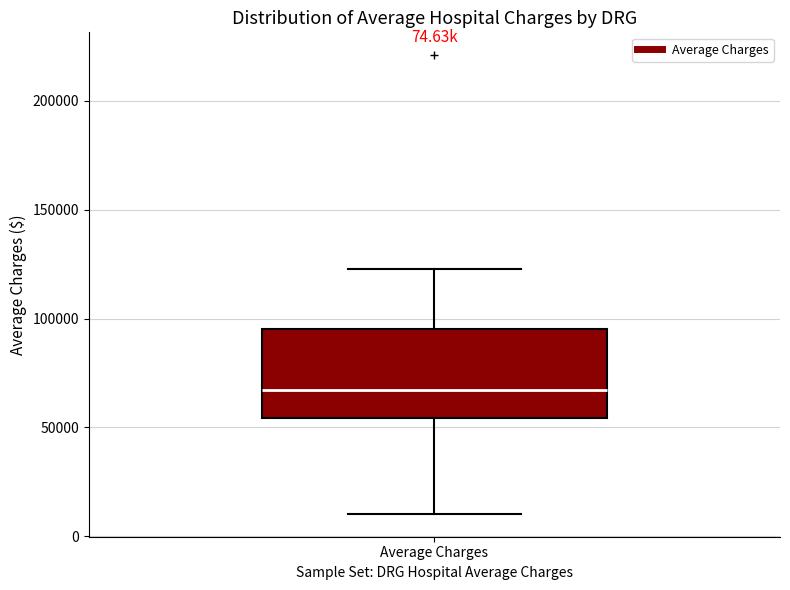

Where does the lower whisker of the box for Average Charges end on the y-axis? The values are not printed on the chart, so give them approximately, as read against the axis.

10000